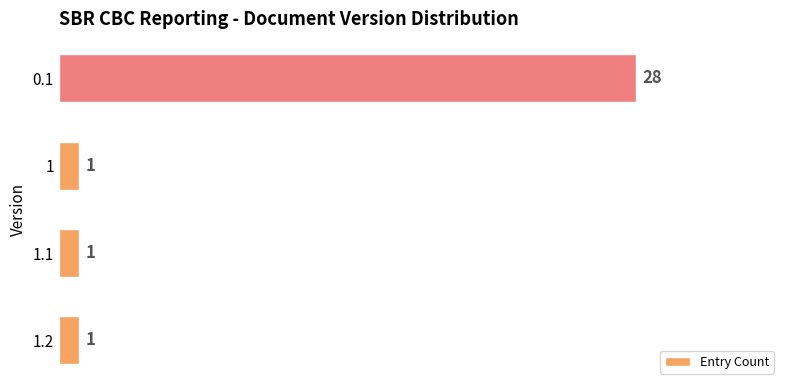

What is the ratio of the value at 0.1 to the value at 1?

28.0